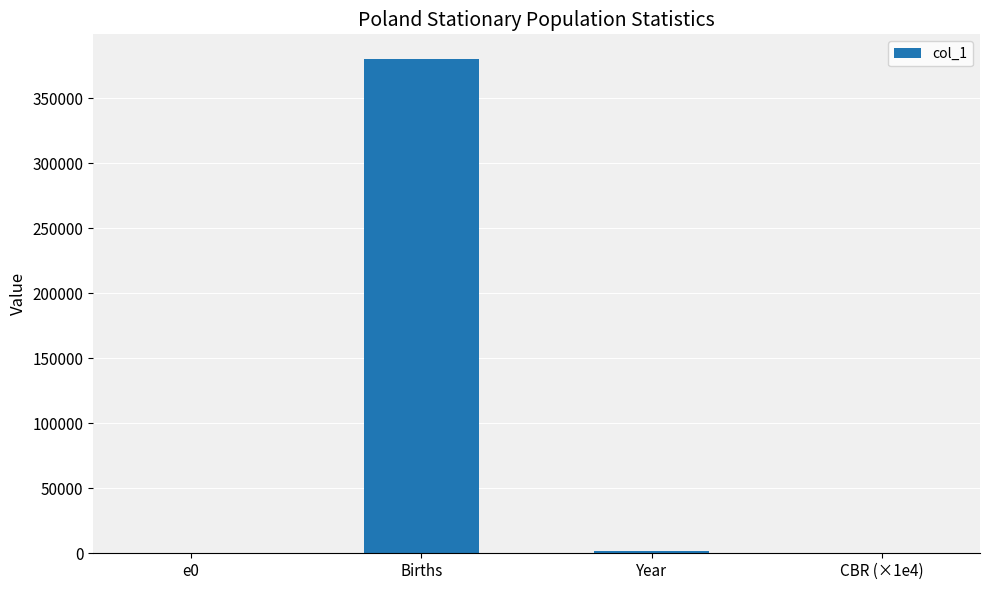

At which label does the data first exceed 2012?

Births